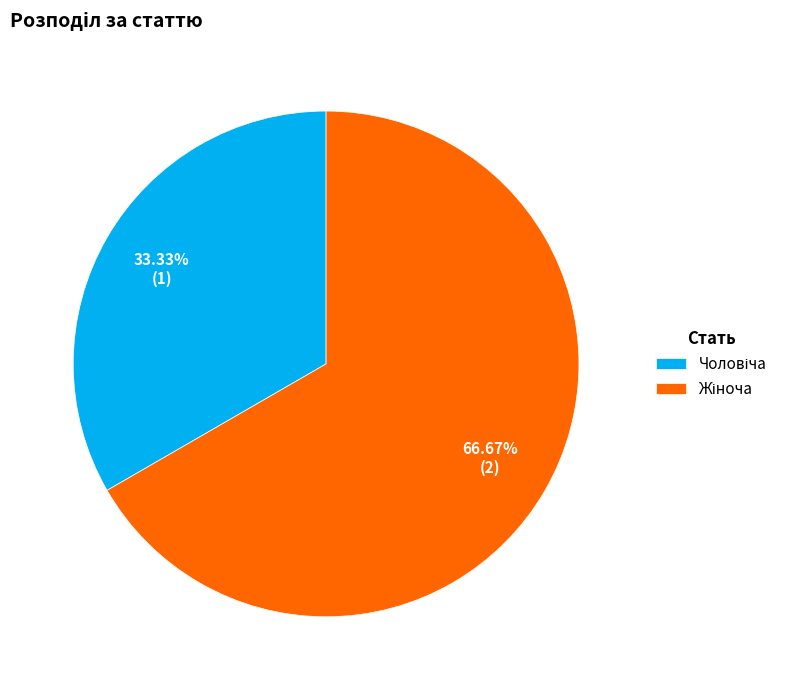

Is there any slice that represents more than half of the pie?

Yes